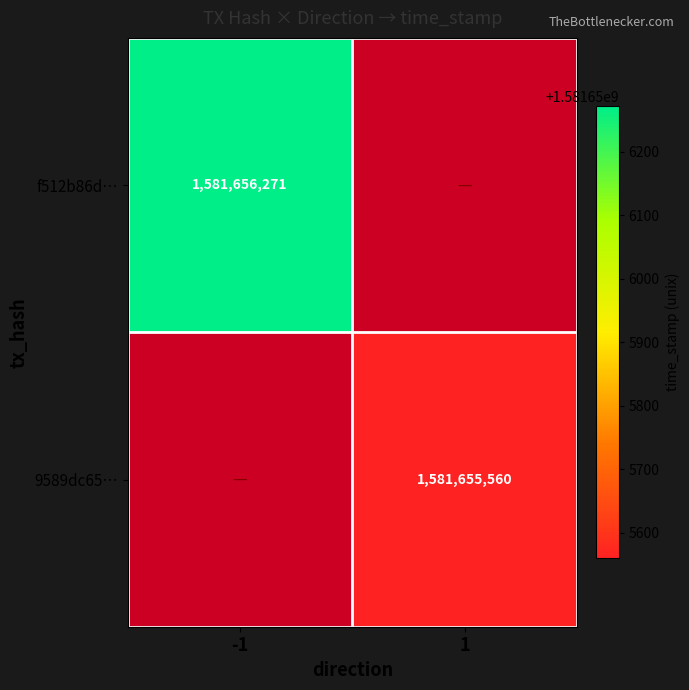

Is the value of f512b86da8aeaca23a92ed74c5b2e614fd6065c at direction greater than the value of 9589dc65baae4b89804a7559bf30ef544c2114c at direction?

No